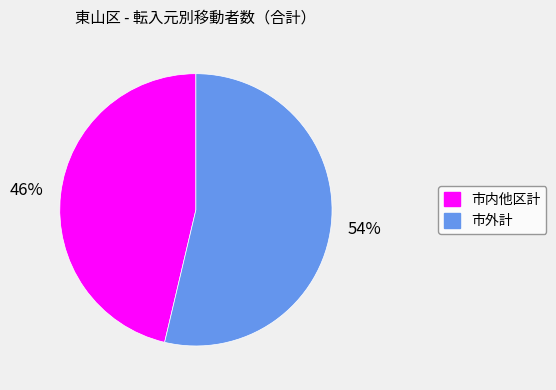

To the nearest percent, what percentage of the pie is 市内他区計?

46%